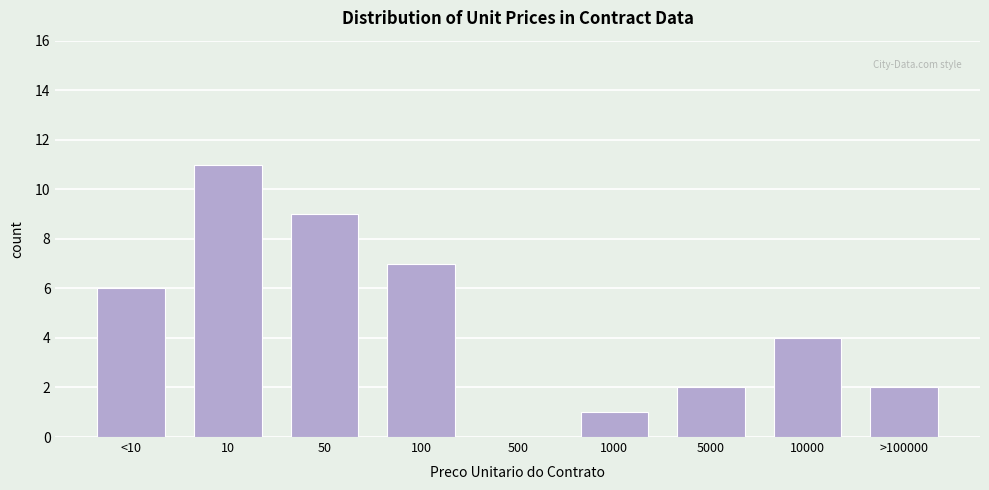

Reading right to left, list all the values displayed in this chart.

>100000=2	10000=4	5000=2	1000=1	500=0	100=7	50=9	10=11	<10=6